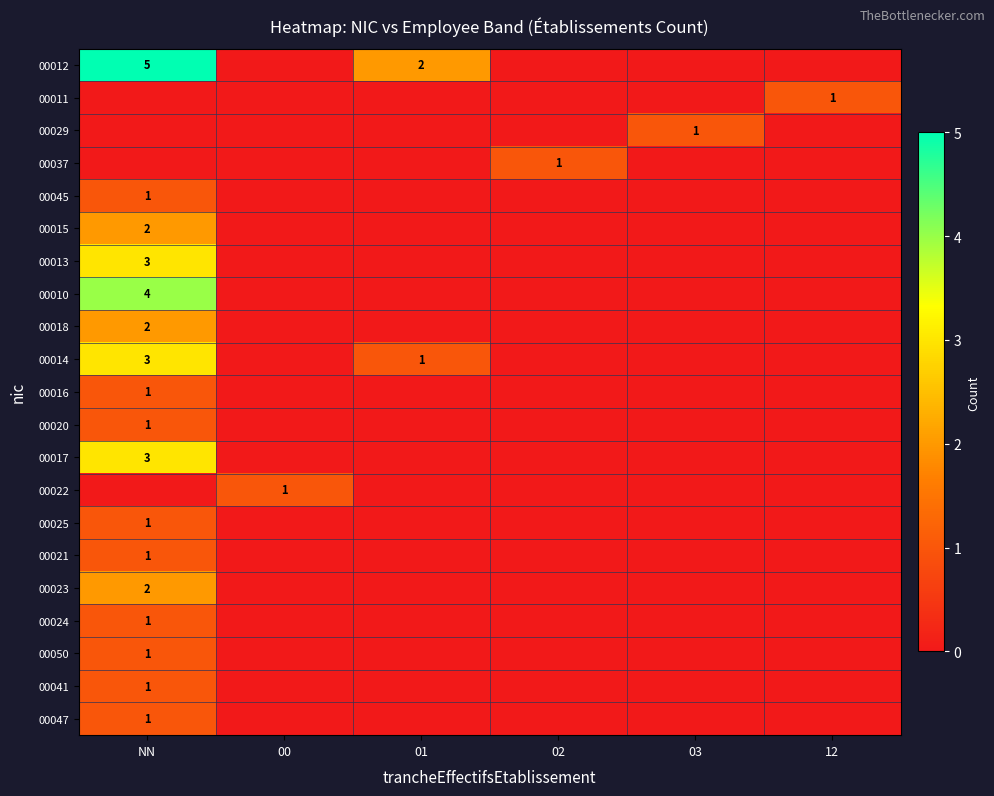

The 00010 series shows 4 at NN. True or false?

True